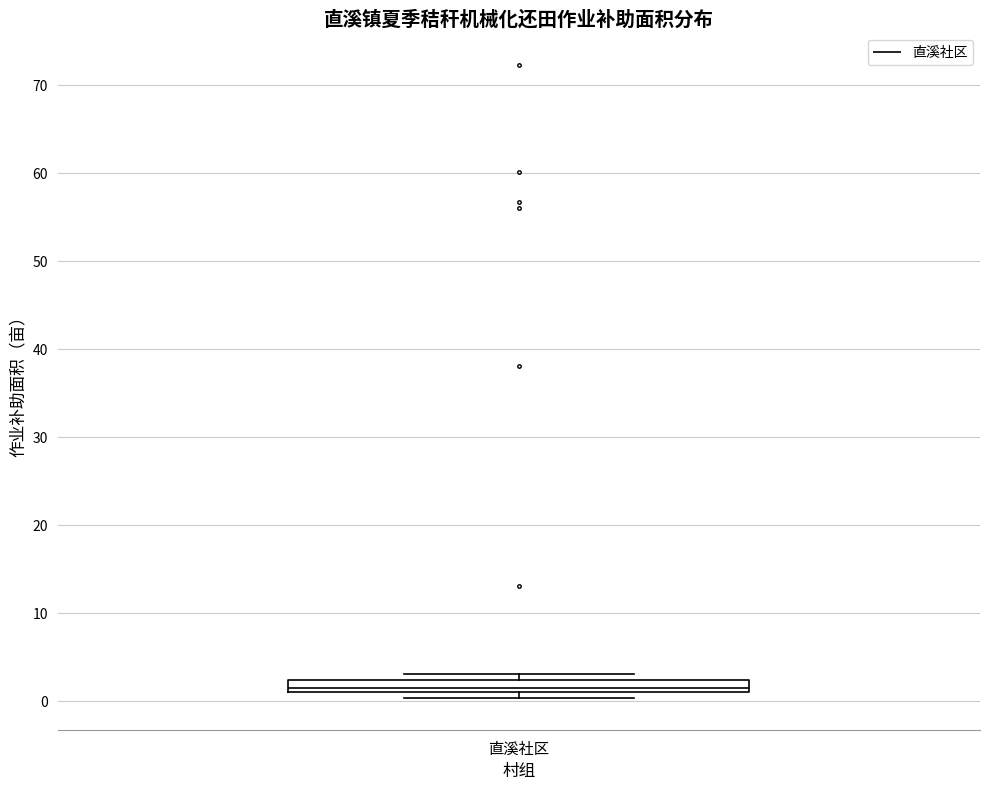

Where is the lower edge of the box for 直溪社区 on the y-axis? The values are not printed on the chart, so give them approximately, as read against the axis.

1